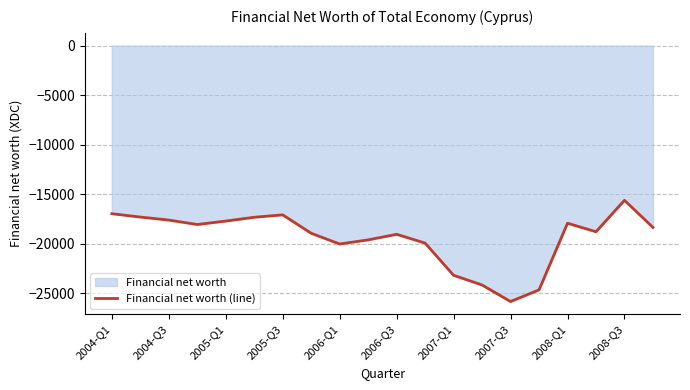

Does the chart display data point markers on the line(s)?

No